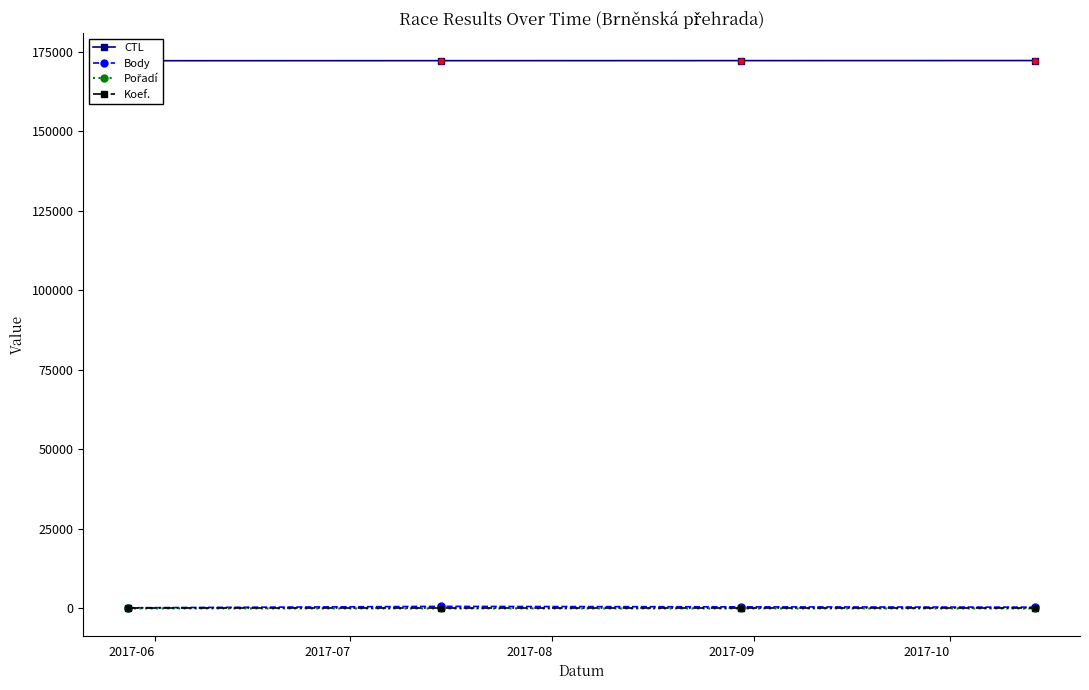

What are all the series names shown in the legend?

CTL, Body, Pořadí, Koef.